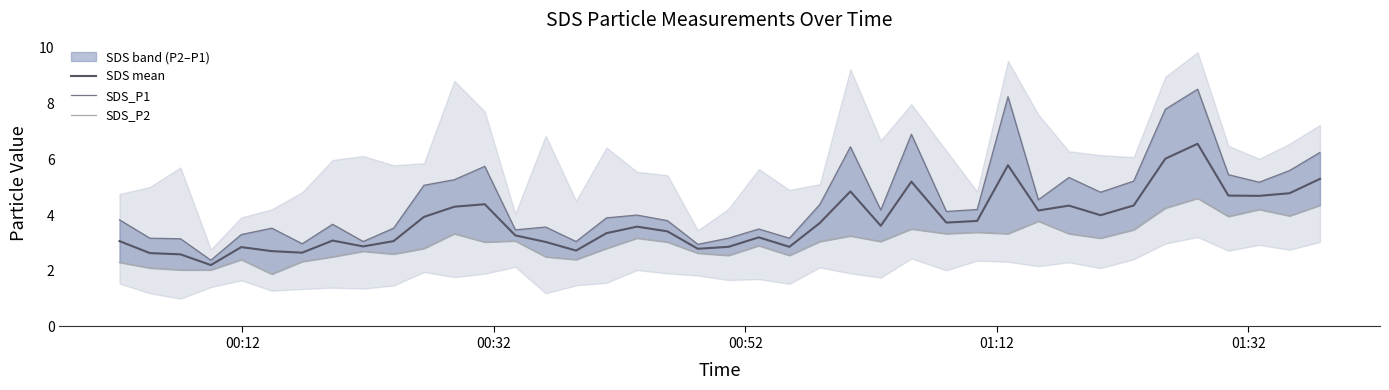

How many lines are shown in the chart?

3